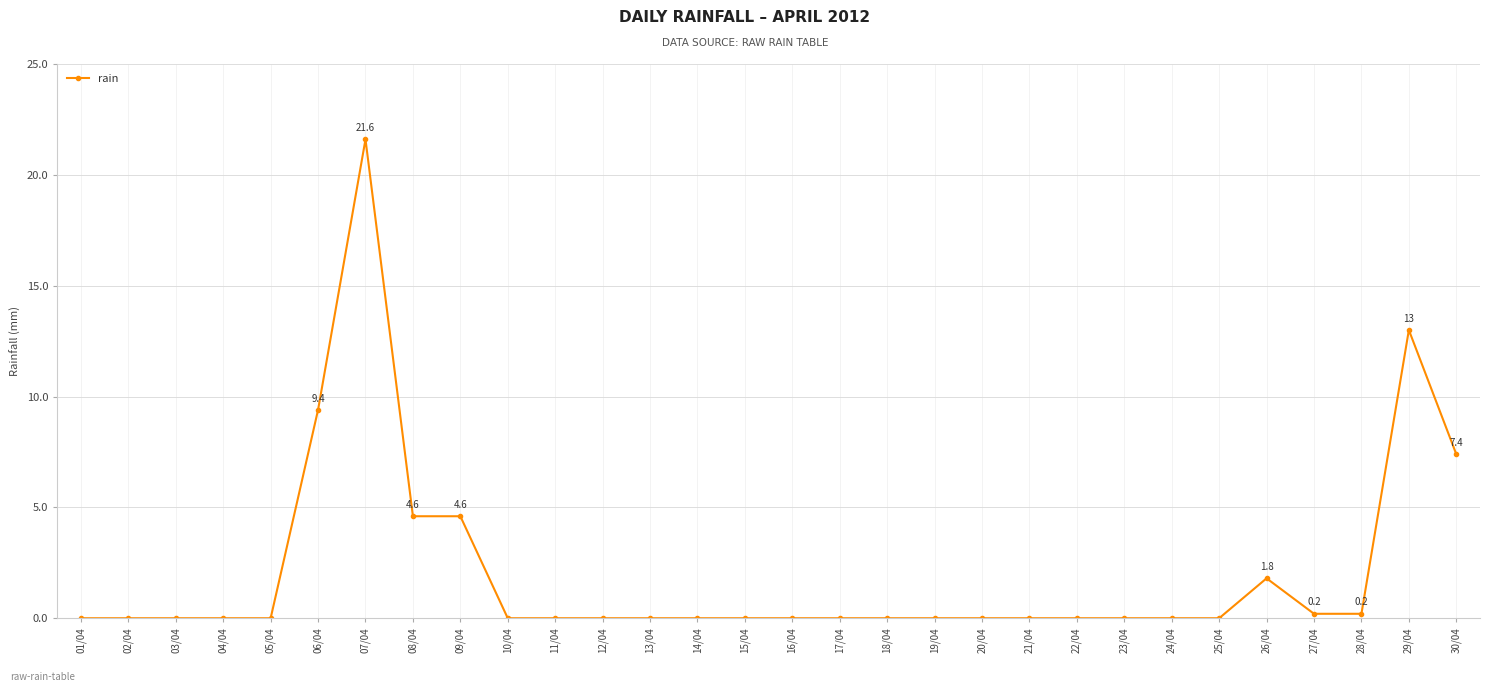

Reading left to right, transcribe all the data shown in this chart.

0.0	0.0	0.0	0.0	0.0	9.4	21.6	4.6	4.6	0.0	0.0	0.0	0.0	0.0	0.0	0.0	0.0	0.0	0.0	0.0	0.0	0.0	0.0	0.0	0.0	1.8	0.2	0.2	13.0	7.4